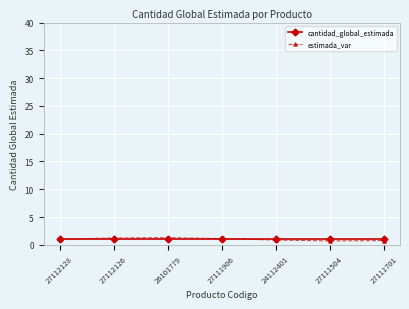

What is the difference between the maximum and minimum values in the estimada_var series?

0.6